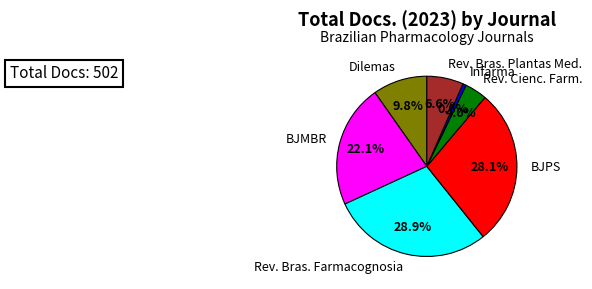

Do BJPS and Rev. Cienc. Farm. together represent more than half of the pie?

No